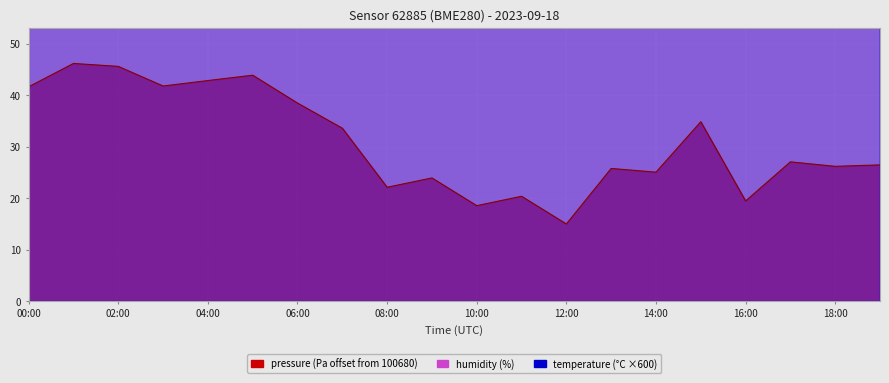

How many data points in temperature_line are less than 9984?

10